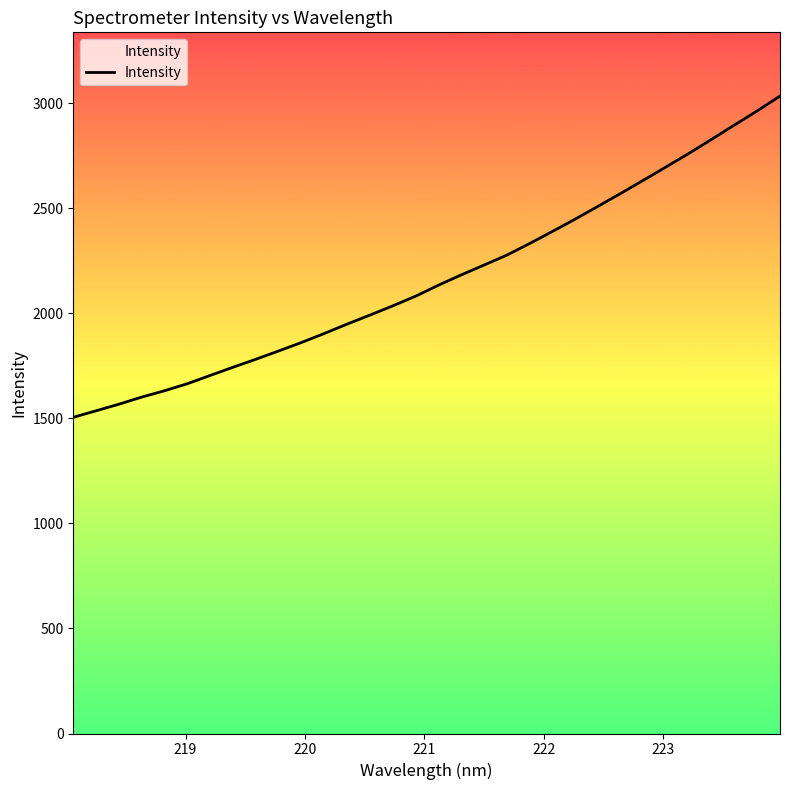

What is the maximum value shown in the chart?

3034.9